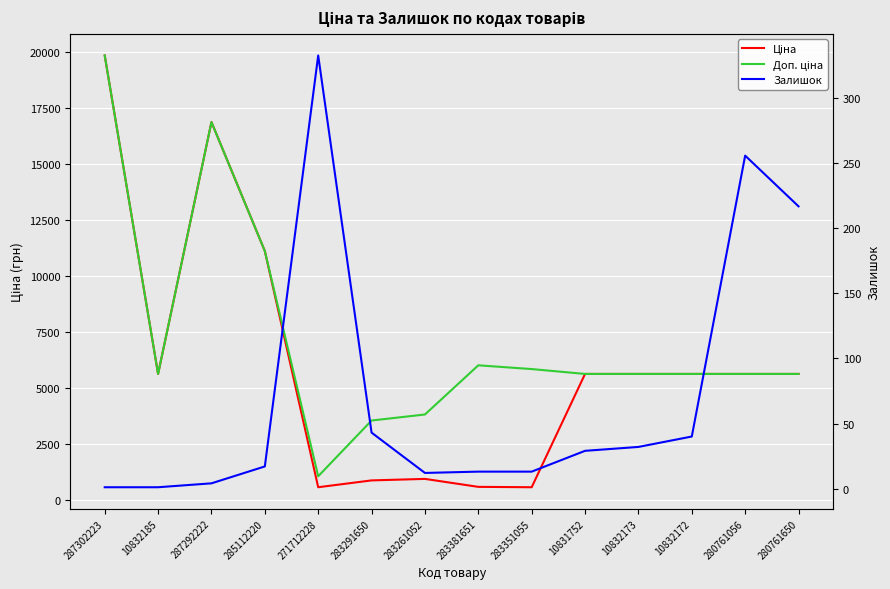

How many lines are shown in the chart?

3